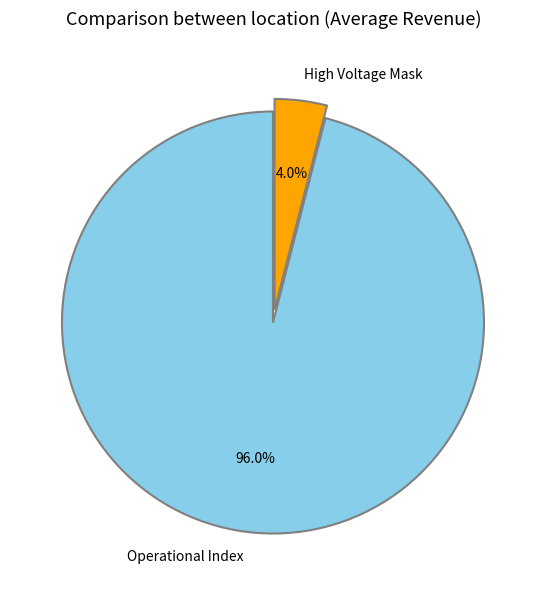

How many slices are in this pie chart?

2